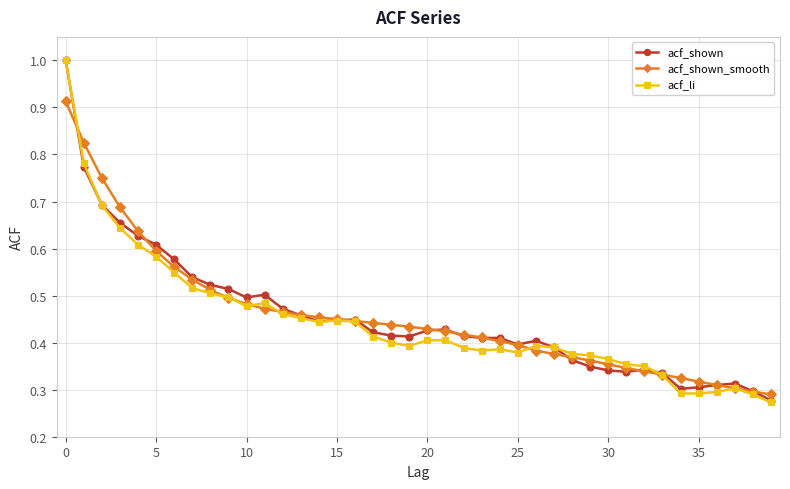

How many lines are shown in the chart?

3